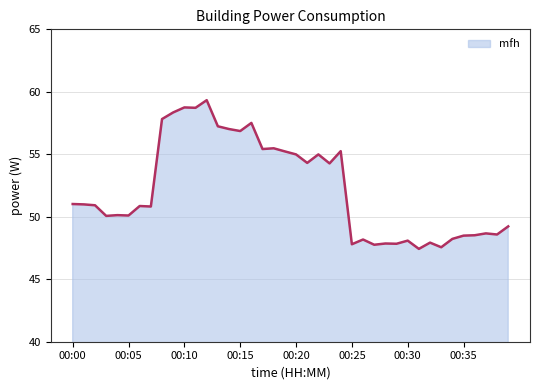

What is the difference between the maximum and minimum values?

11.9